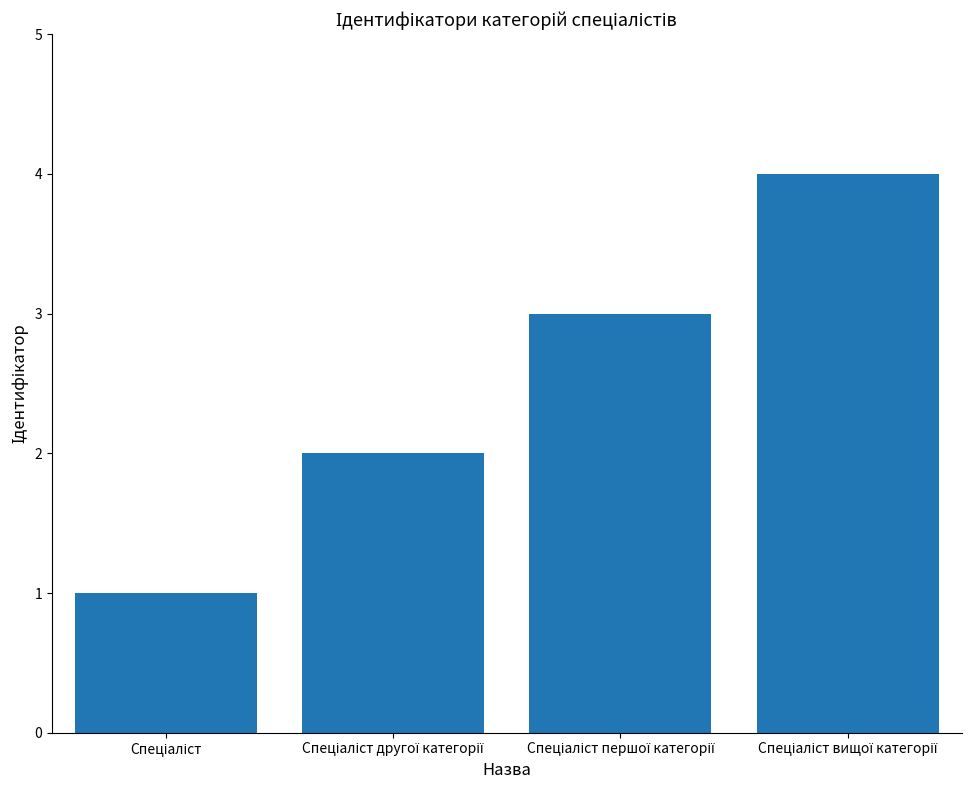

What is the maximum value shown in the chart?

4